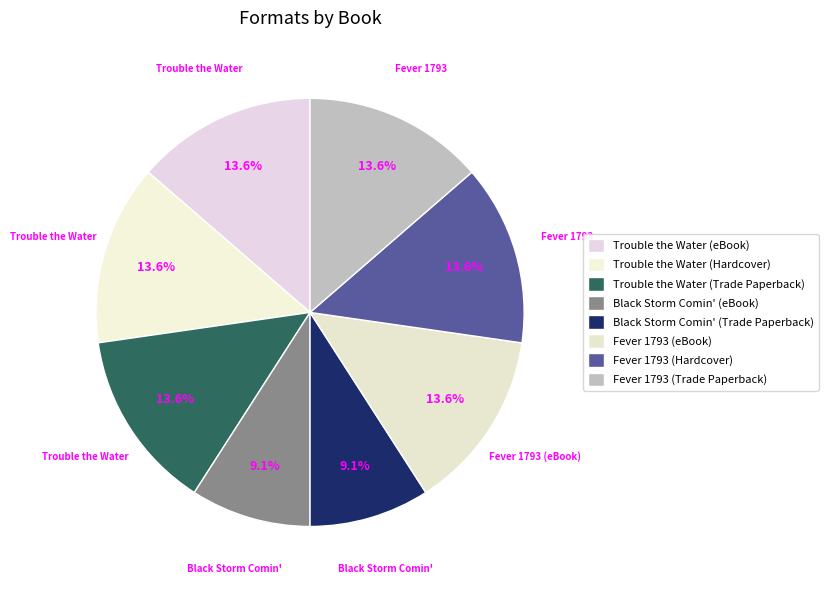

To the nearest percent, what is the average slice percentage?

12%